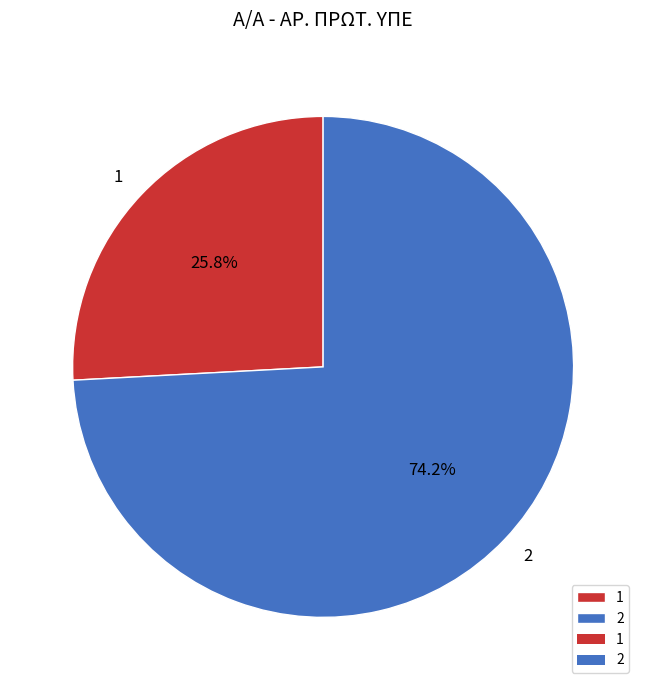

How many slices are in this pie chart?

2